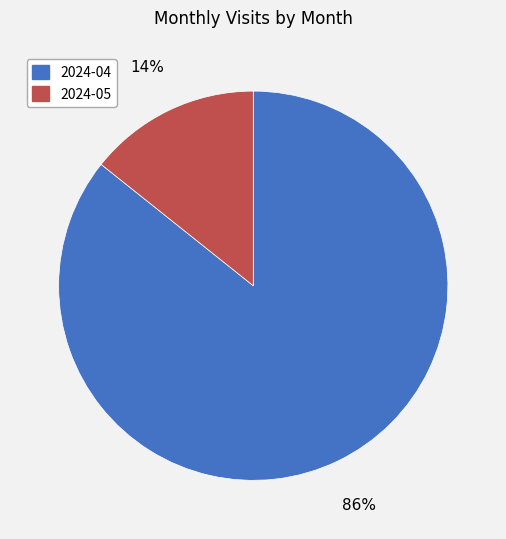

To the nearest percent, what is the combined percentage of 2024-04 and 2024-05?

100%